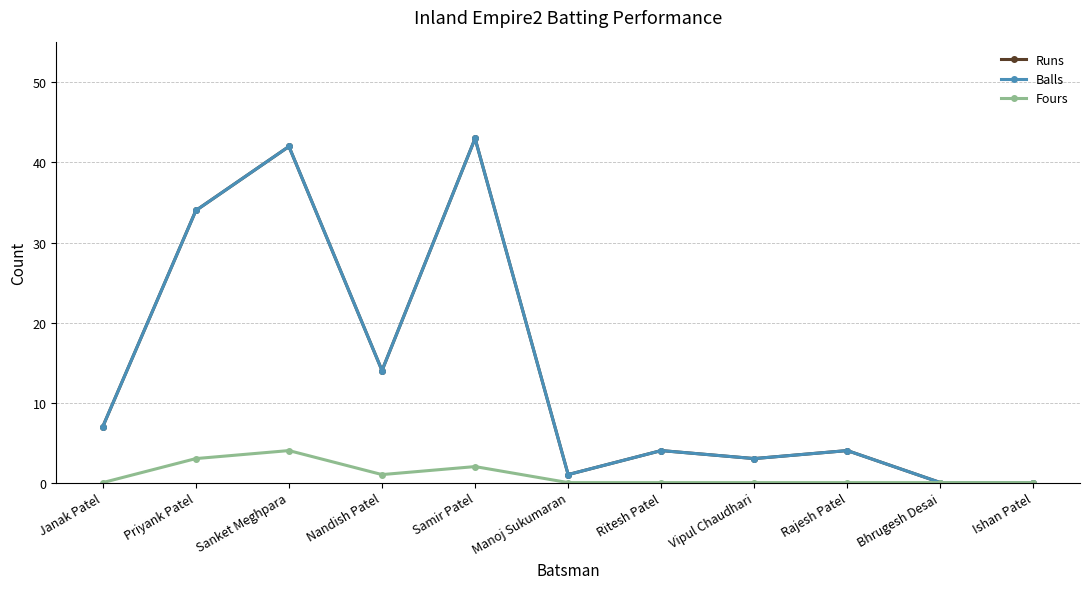

Is this an area chart (filled region under the line)?

No